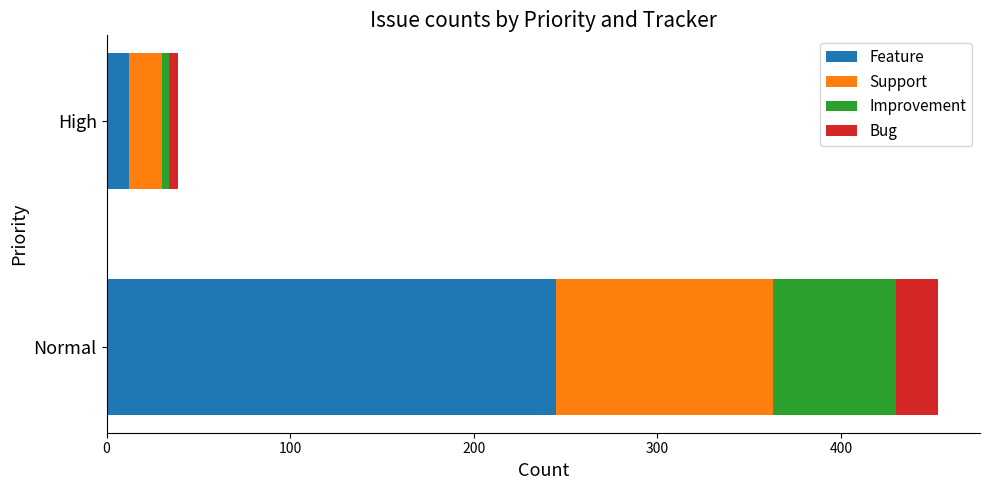

At which category is the sum across all series the highest?

Normal